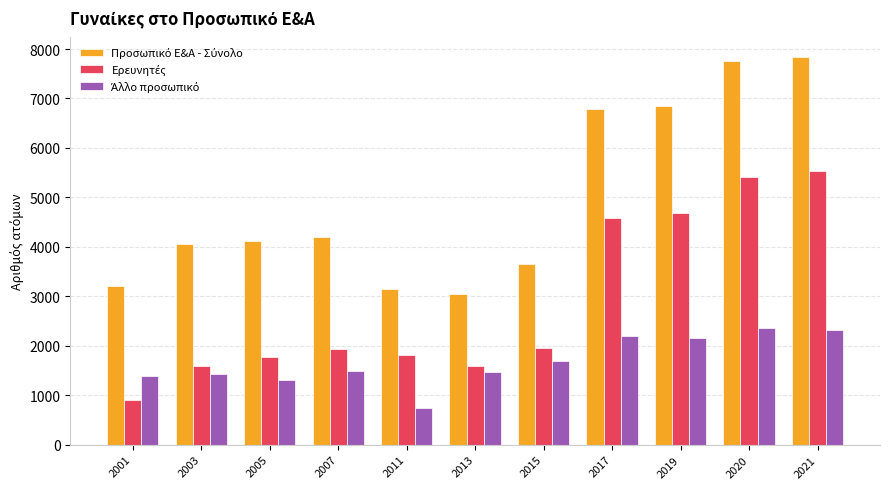

Which series has the largest range (max minus min)?

Προσωπικό Ε&Α - Σύνολο